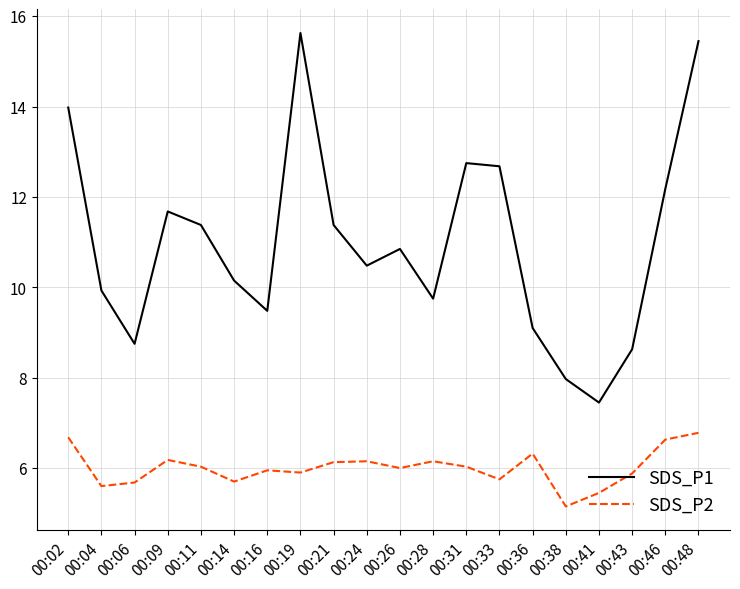

What is the approximate value of SDS_P1 at 00:24?

10.5